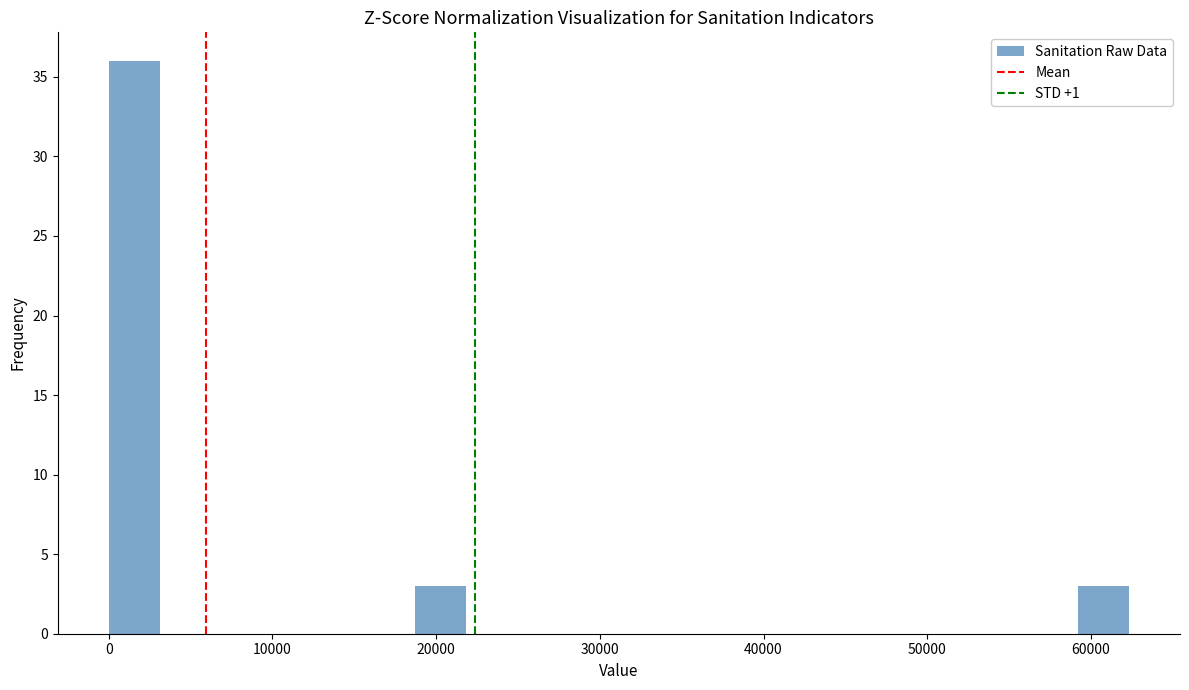

Read against the x-axis, roughly where is the centre of the tallest bar?

2000